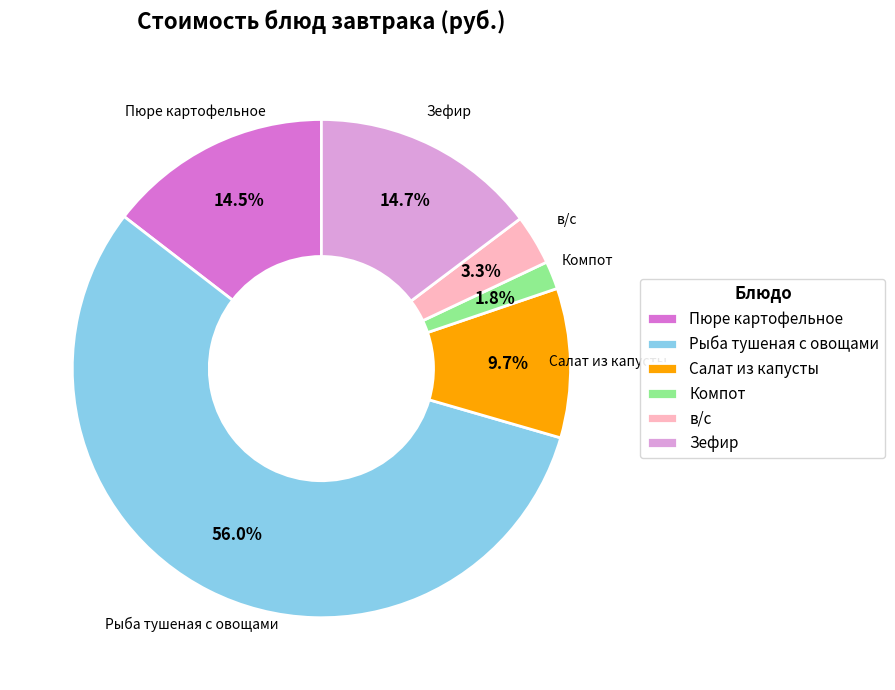

How many segments does this pie chart have?

6